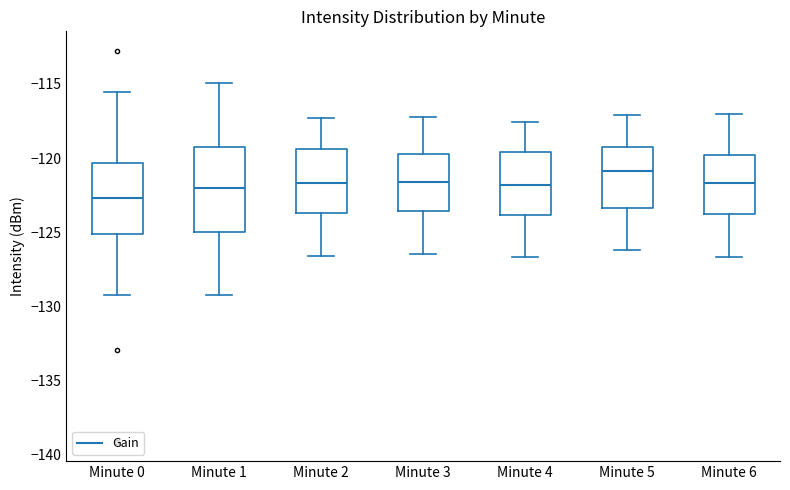

Reading left to right, read every box against the y-axis: the position of its median line, the range the box covers, and the ends of its whiskers. The values are not printed on the chart, so give them approximately, as read against the axis.

Minute 0: median -122.5, box -125.0 to -120.5, whiskers -129.5 to -115.5
Minute 1: median -122.0, box -125.0 to -119.5, whiskers -129.0 to -115.0
Minute 2: median -121.5, box -123.5 to -119.5, whiskers -126.5 to -117.5
Minute 3: median -121.5, box -123.5 to -119.5, whiskers -126.5 to -117.0
Minute 4: median -122.0, box -124.0 to -119.5, whiskers -126.5 to -117.5
Minute 5: median -121.0, box -123.5 to -119.0, whiskers -126.0 to -117.0
Minute 6: median -121.5, box -123.5 to -120.0, whiskers -126.5 to -117.0